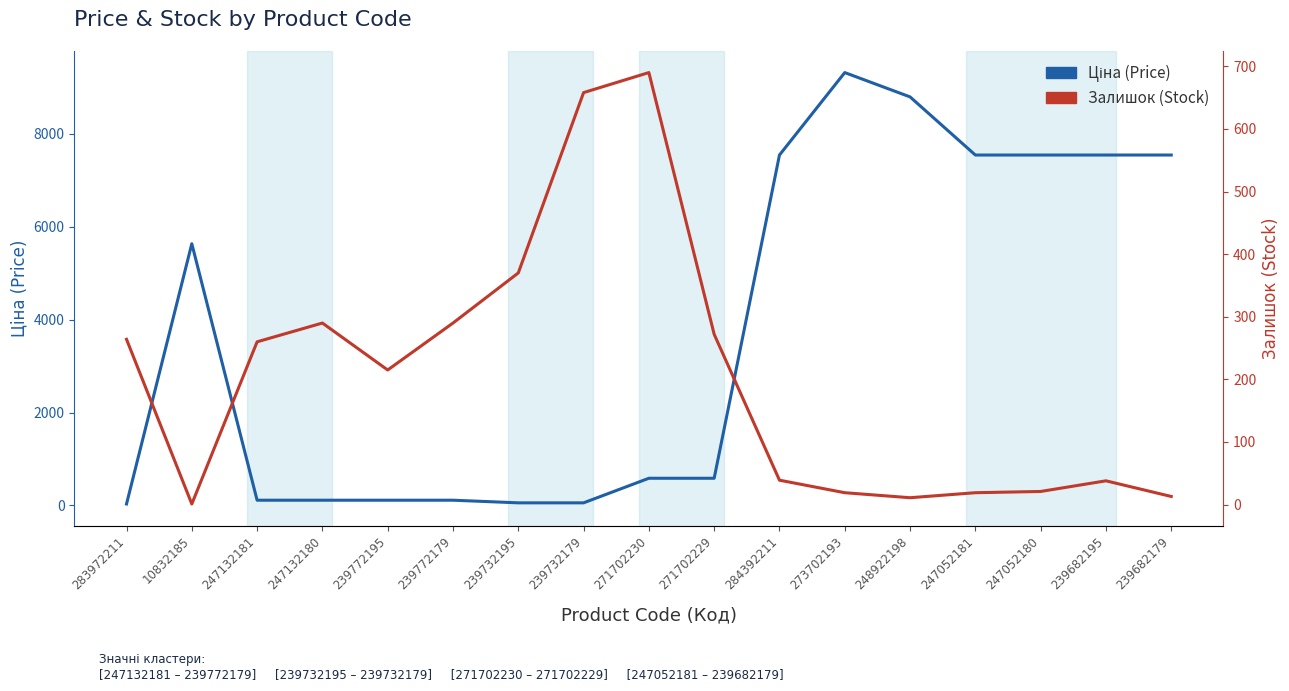

How many values in the Залишок (Stock) series are below 215?

8